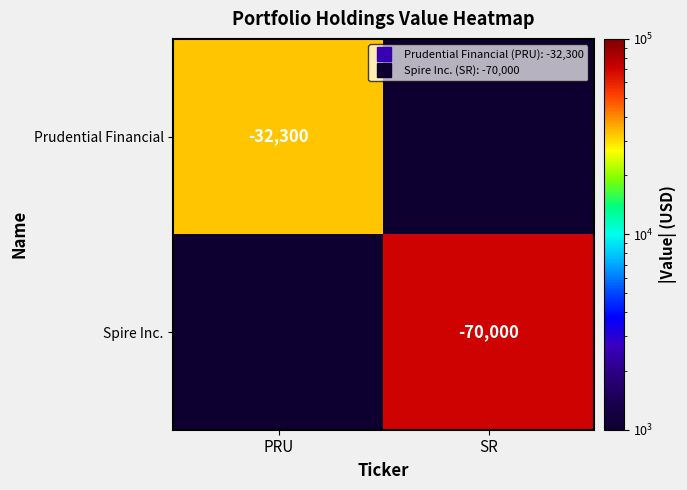

Where is Prudential Financial nearest to the value 32300?

PRU